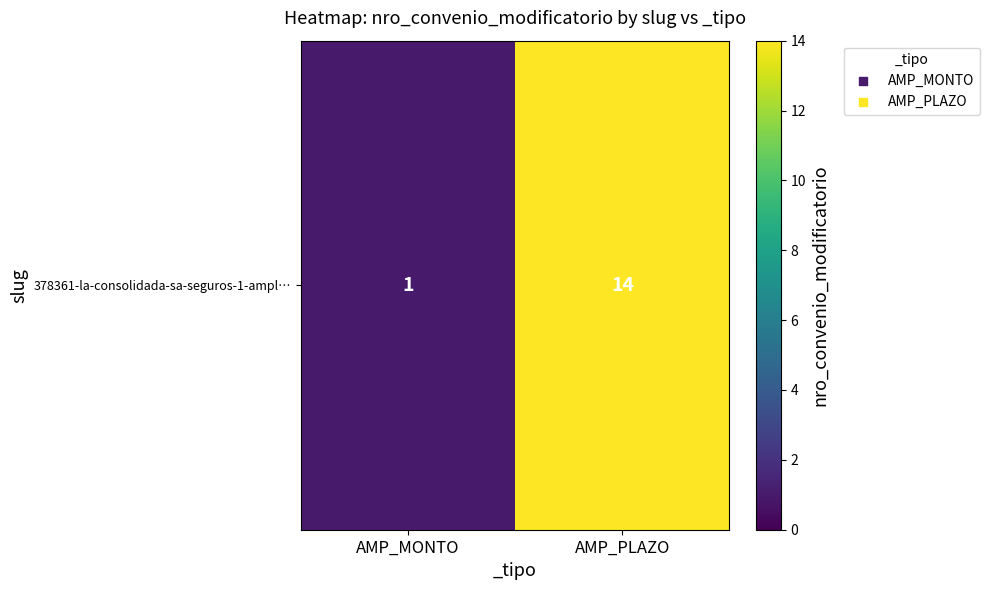

Rank the categories by value from highest to lowest.

AMP_PLAZO, AMP_MONTO